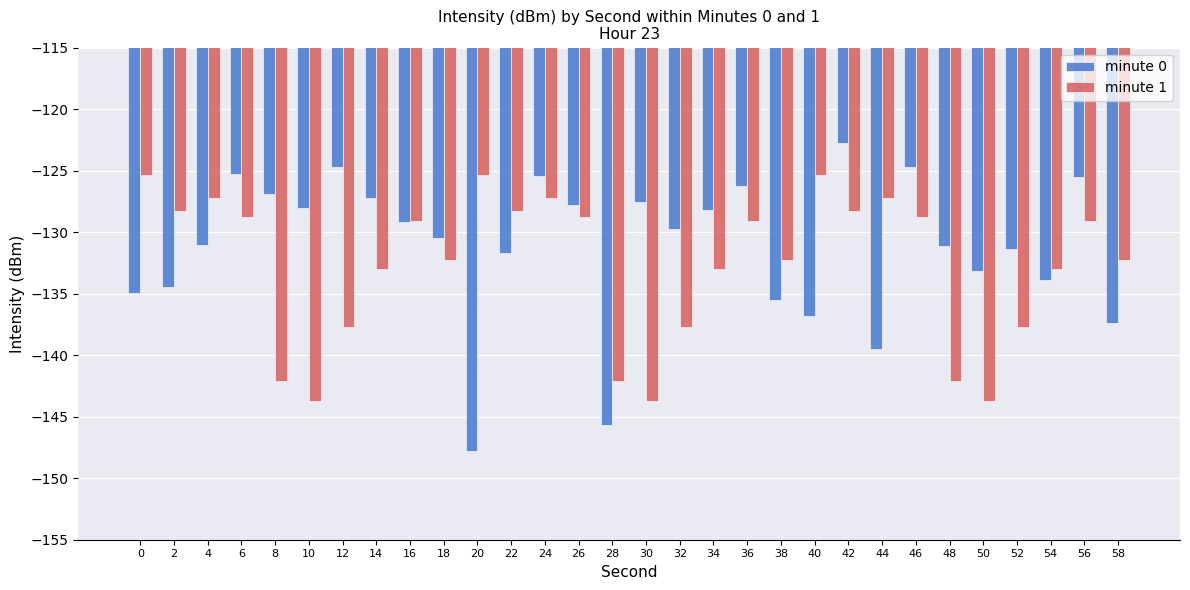

Is the value of minute 0 at 46 greater than the value of minute 1 at 18?

Yes